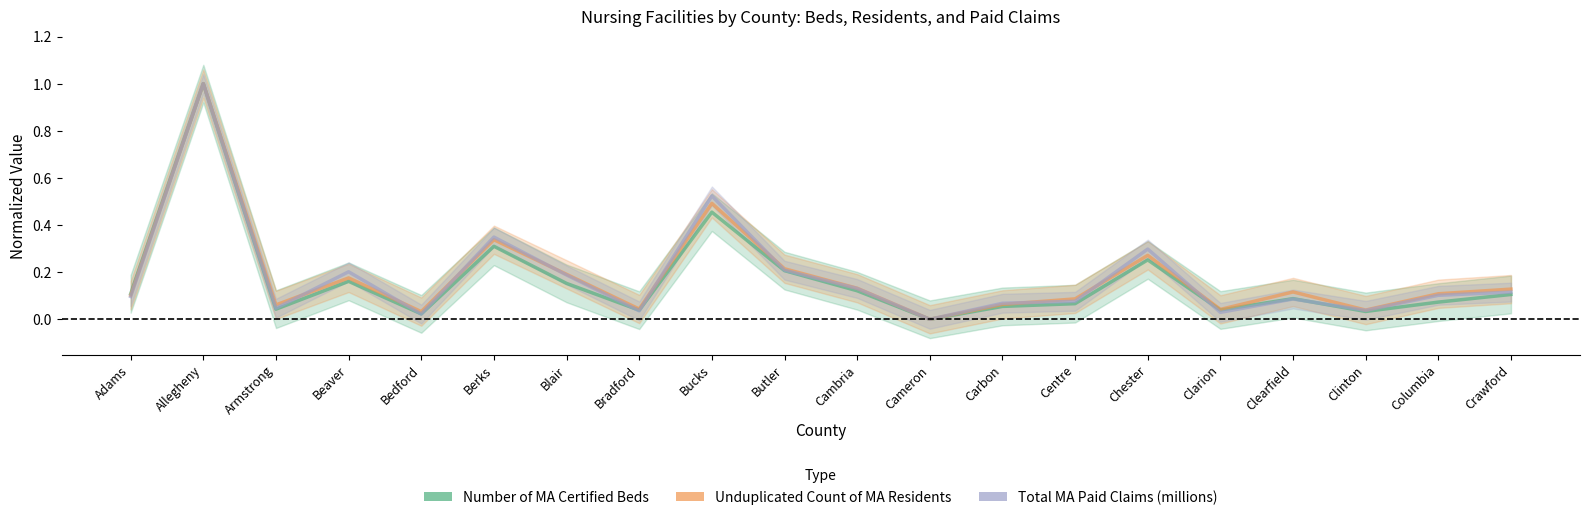

What are all the series names shown in the legend?

Number of MA Certified Beds, Unduplicated Count of MA Residents, Total MA Paid Claims (millions)